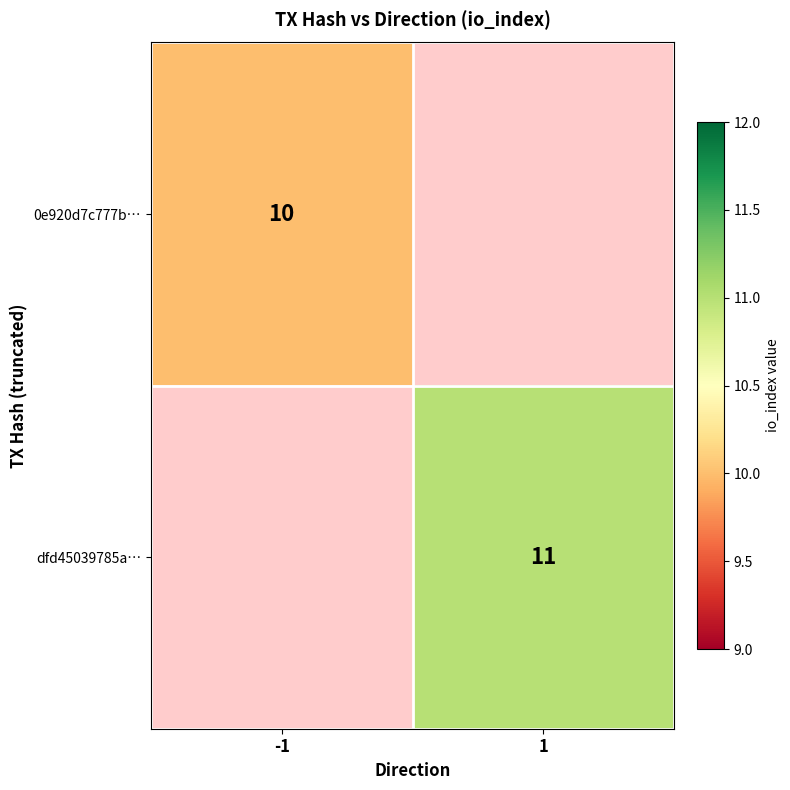

Is it true that 0e920d7c777b… equals 10 at -1?

True